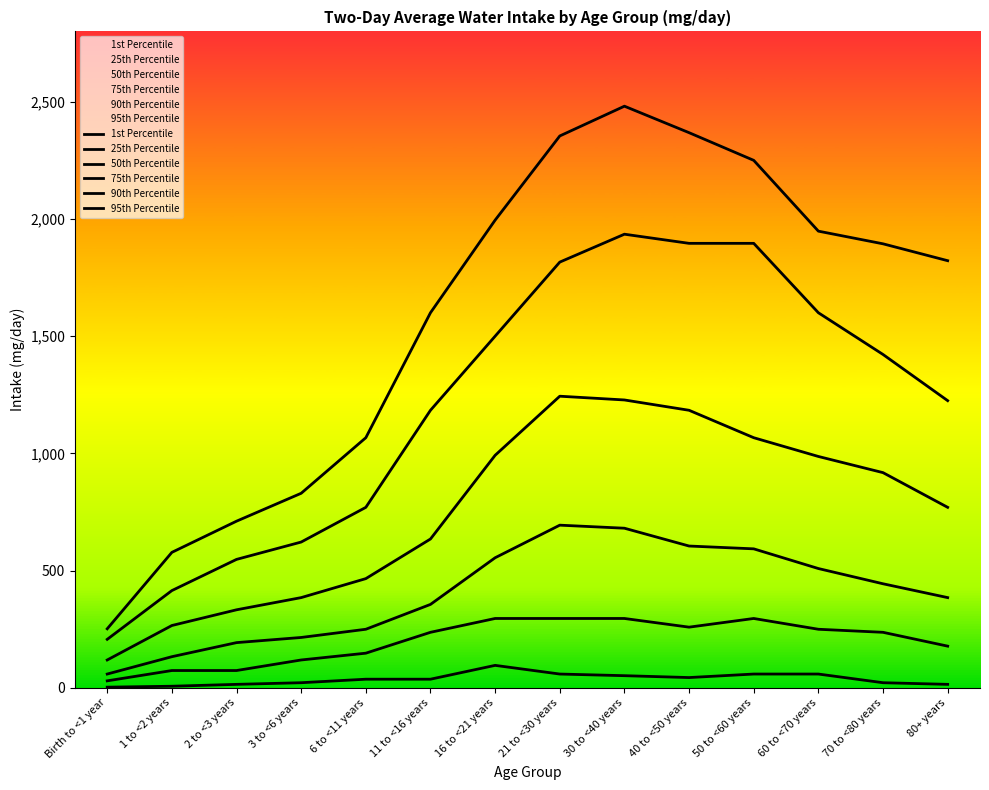

Is it true that 25th Percentile equals 30 at Birth to <1 year?

True